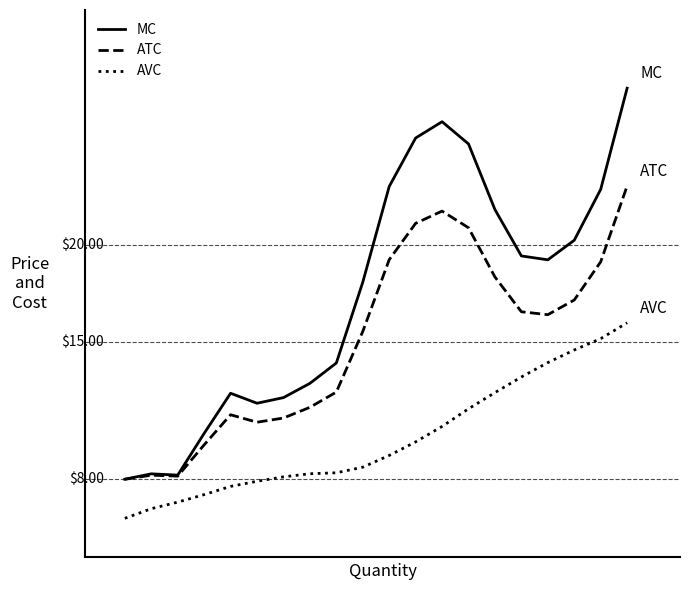

Does the chart have visible grid lines?

No